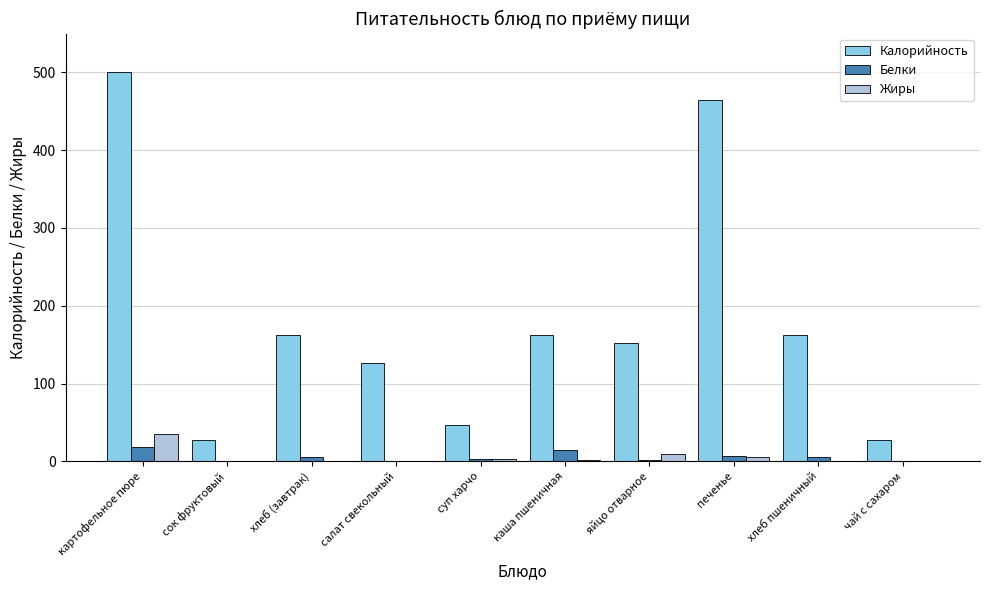

Which category has the highest value in the Жиры series?

картофельное пюре